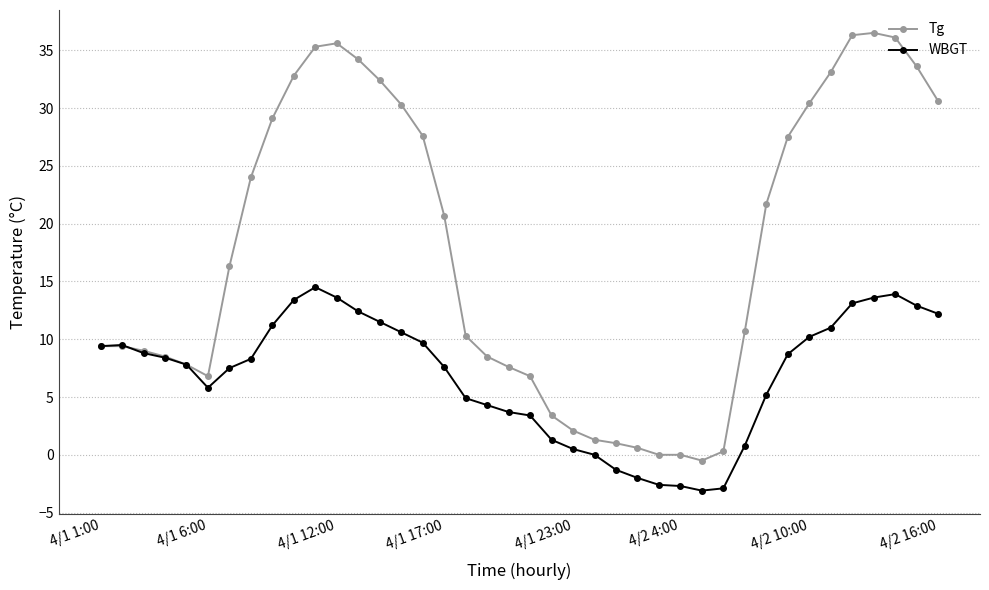

What is the highest value of the Tg series?

36.5